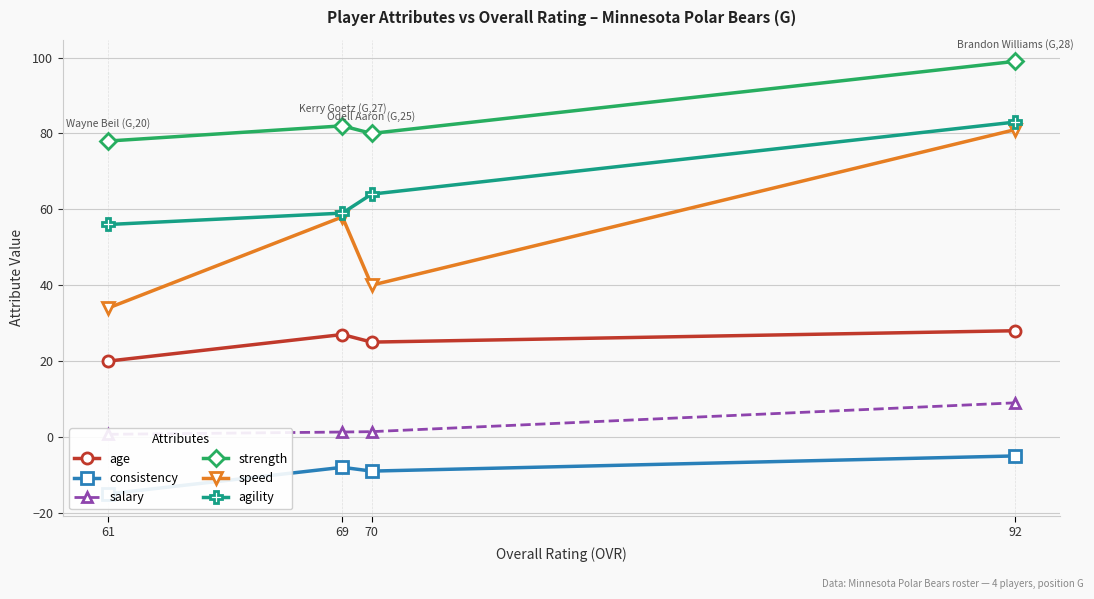

At which category does the chart reach its minimum across all series?

61